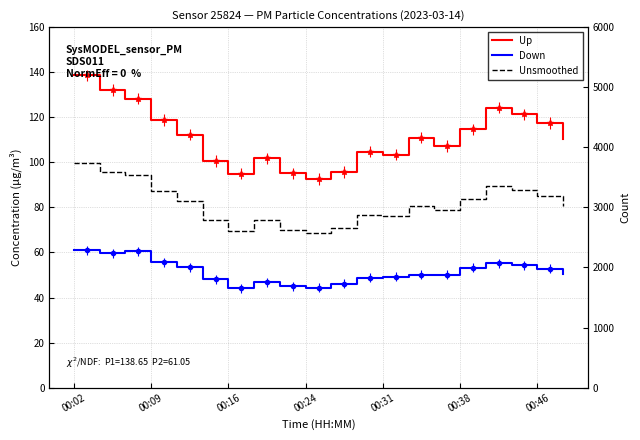

How many values in the Down series are below 50?

8